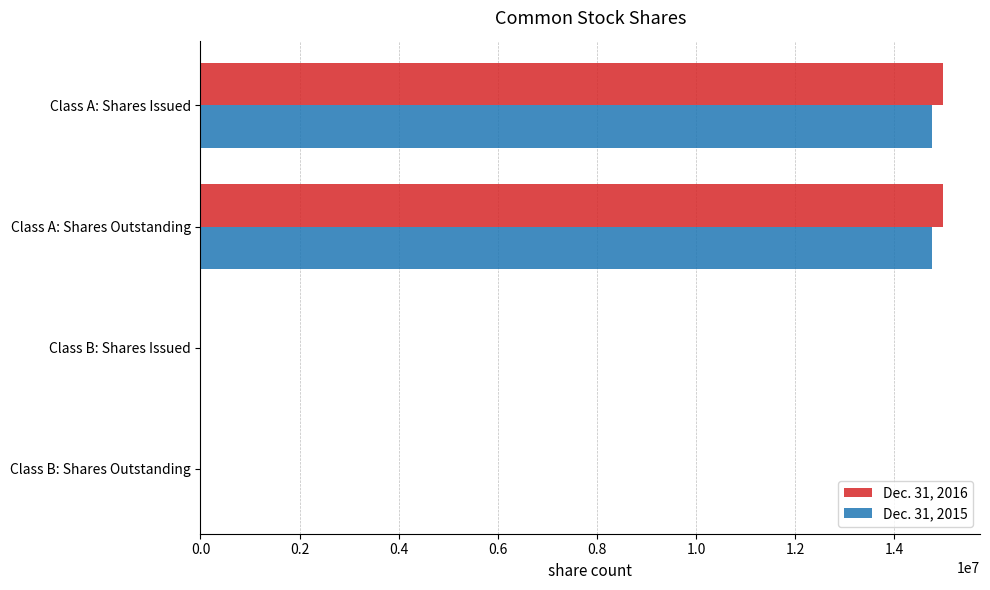

The Dec. 31, 2016 series shows 21321386 at Class A: Shares Outstanding. True or false?

False